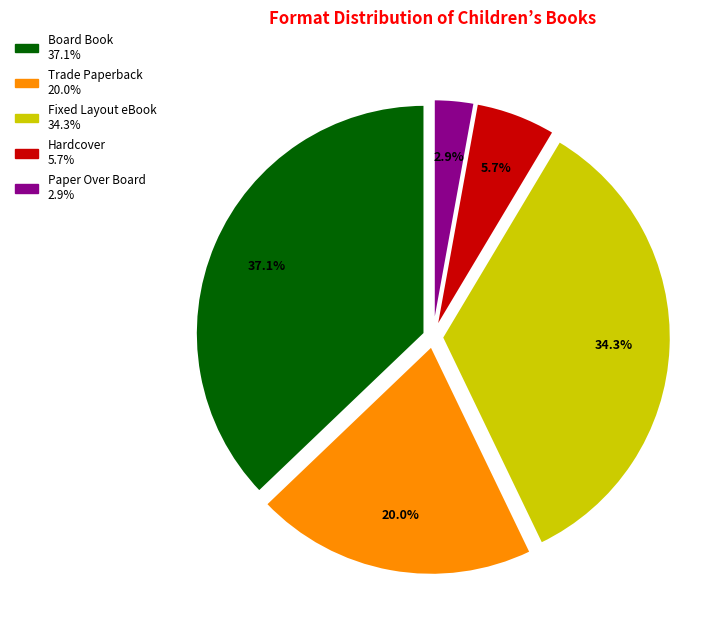

Is it true that Trade Paperback is 20% of the pie?

True